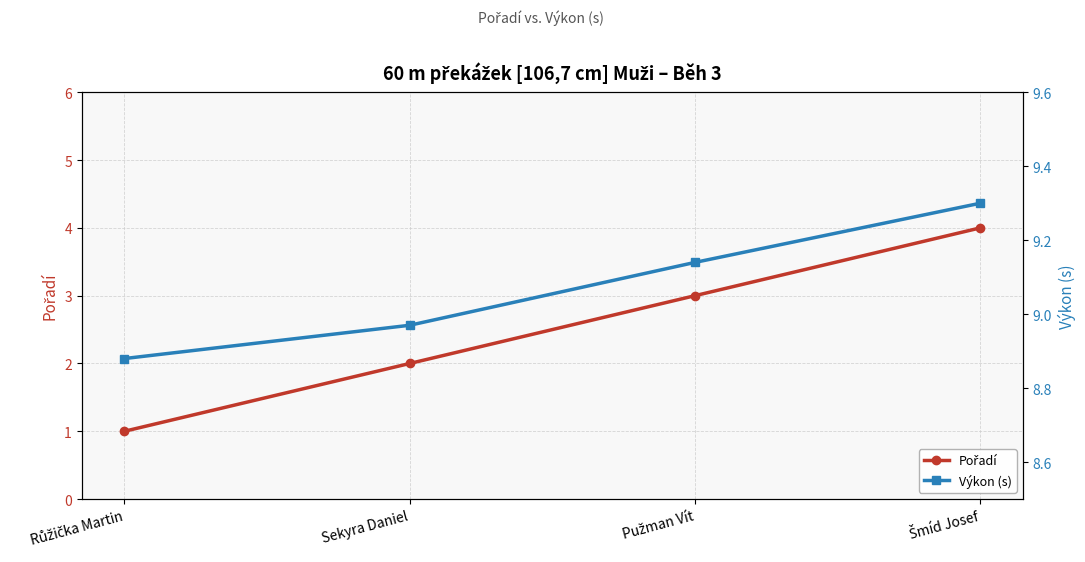

List the series in order of their overall mean, highest first.

Výkon (s), Pořadí